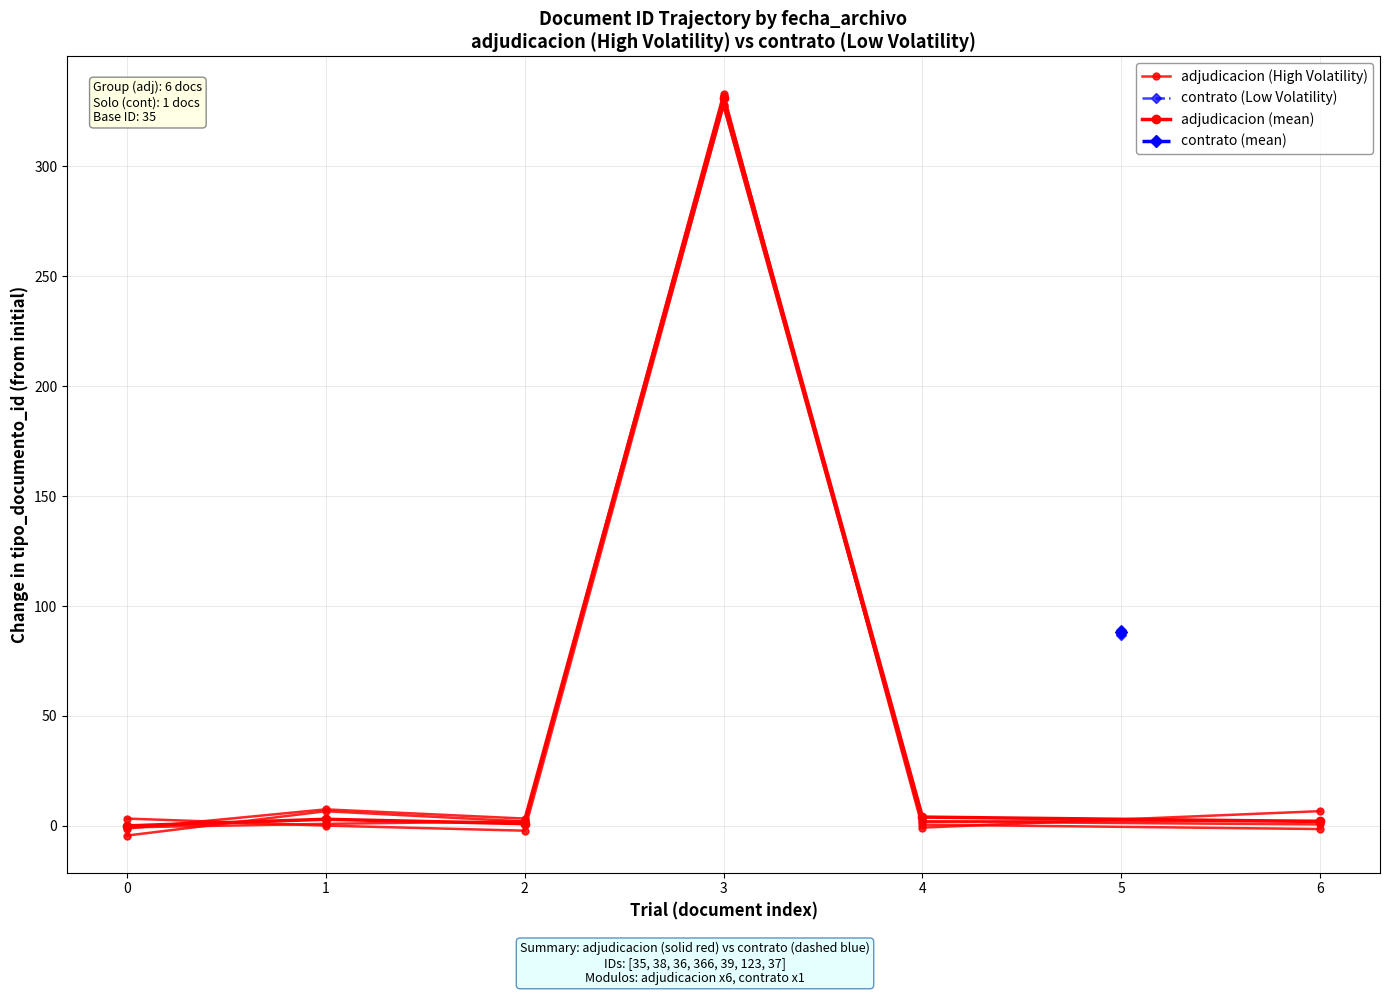

How many times do adjudicacion (High Volatility) and adjudicacion (mean) cross each other?

2